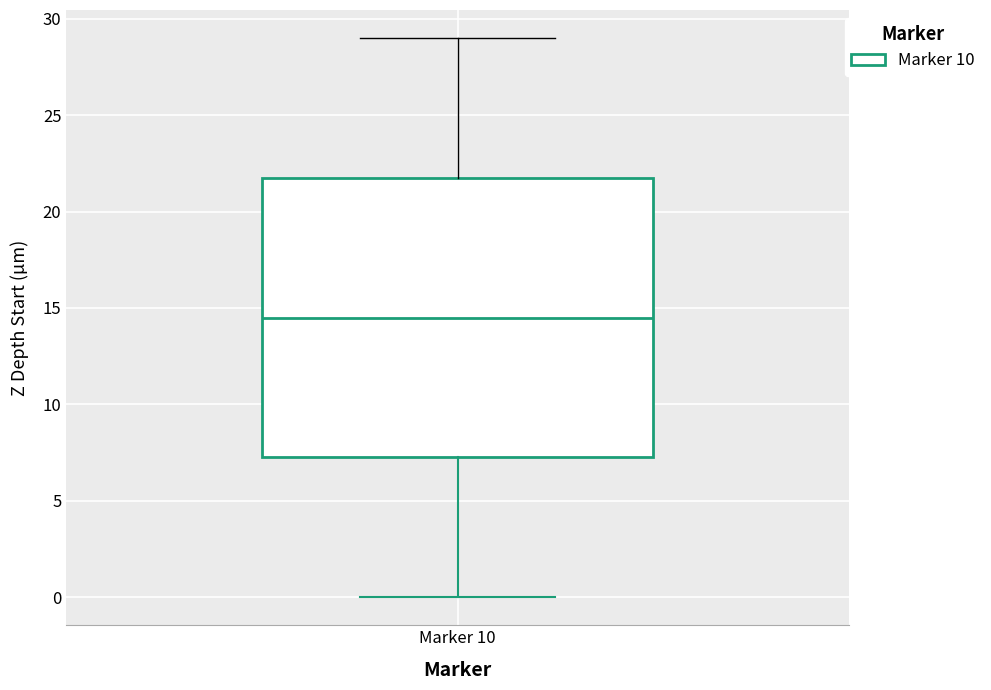

Where does the lower whisker of the box for Marker 10 end on the y-axis? The values are not printed on the chart, so give them approximately, as read against the axis.

0.0